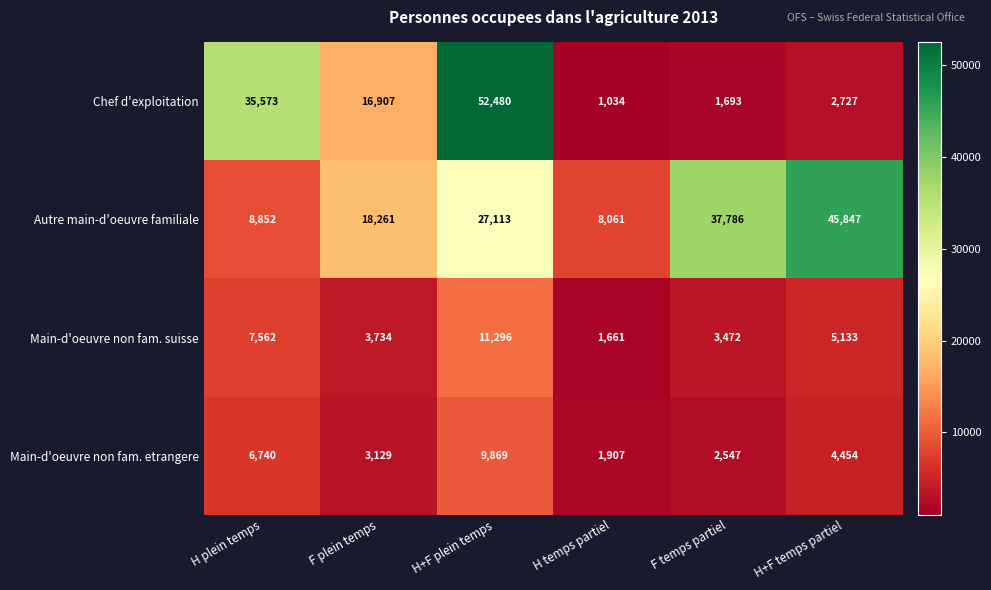

The value of Main-d'oeuvre non fam. suisse at H temps partiel is 697. True or false?

False